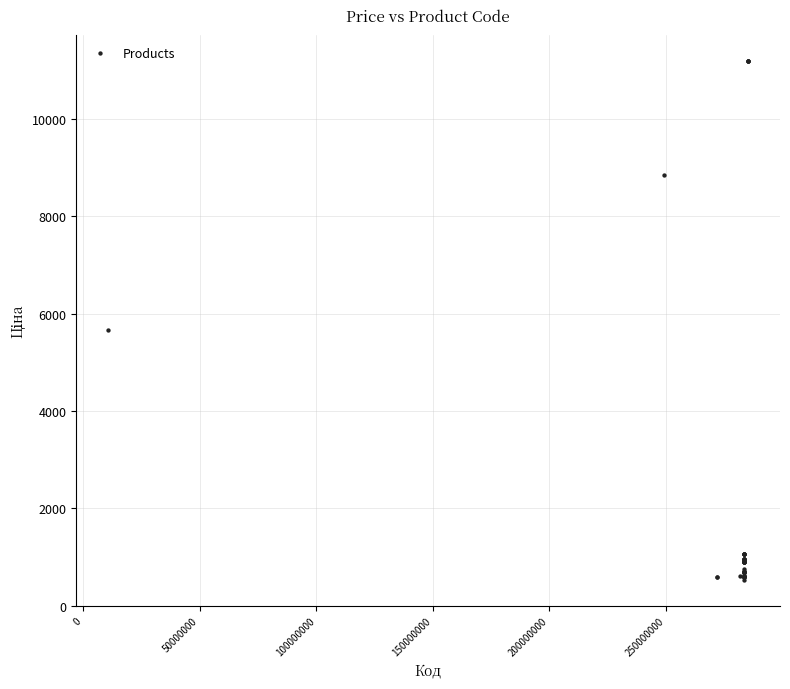

What Y value in the scatter plot is closest to 5859?

5673.8